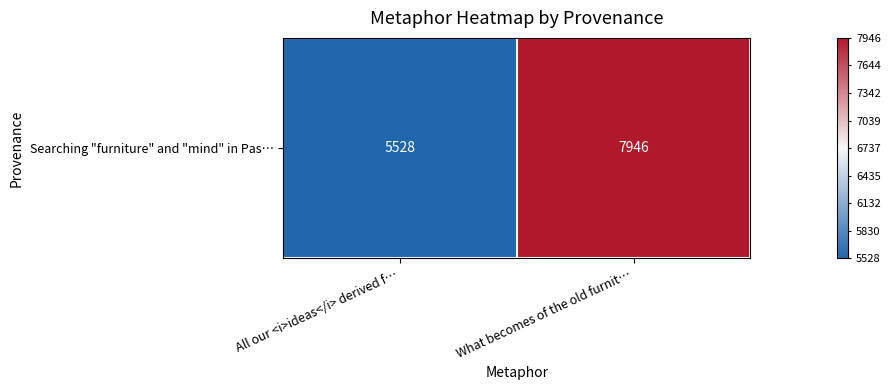

Read the value at What becomes of the old furnit….

1